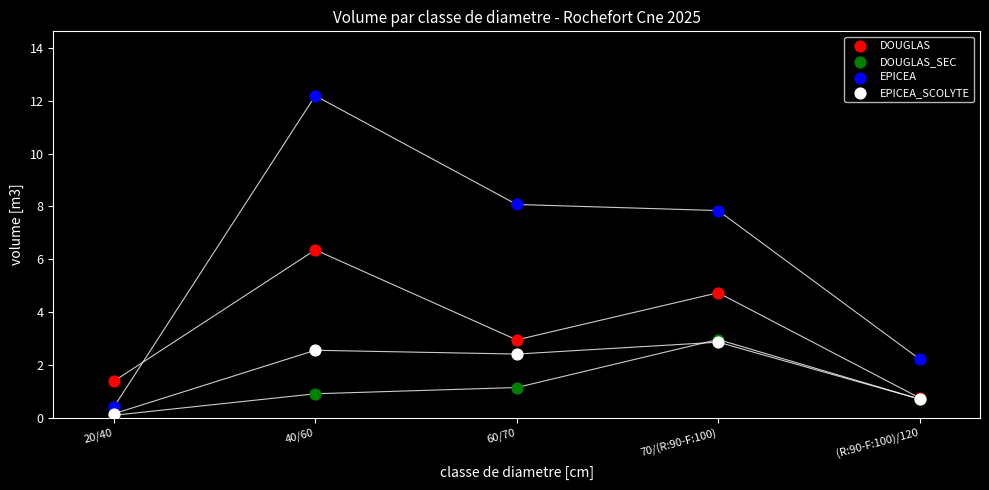

In the EPICEA series, what Y value is closest to 6?

7.8